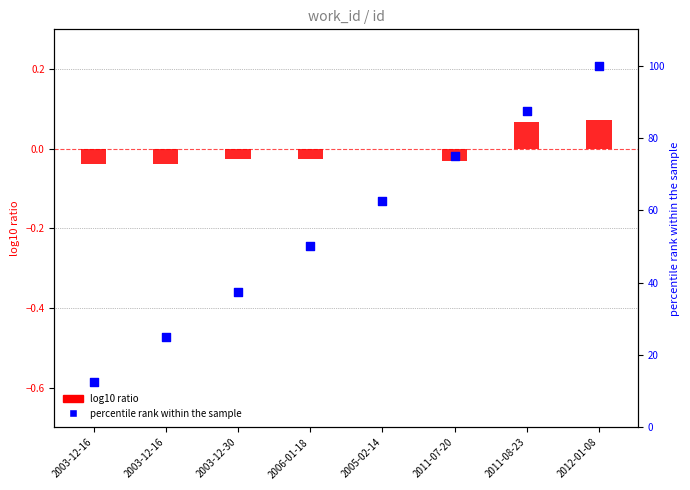

Which series reaches the minimum Y coordinate?

log10 ratio